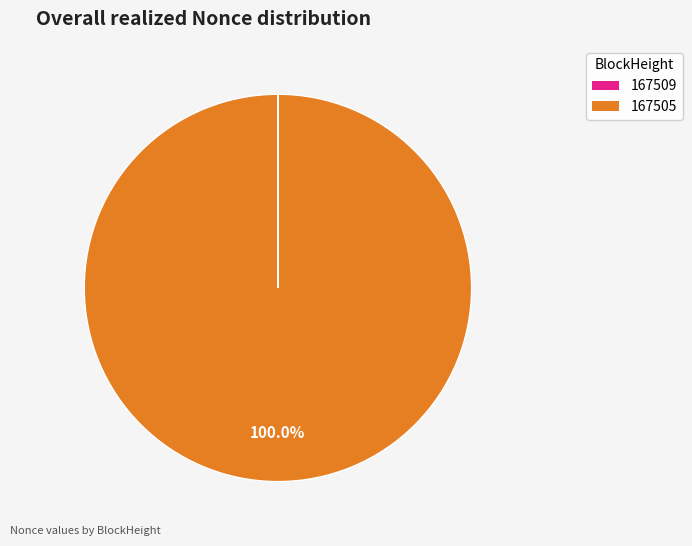

Is it true that 167505 is 100% of the pie?

True